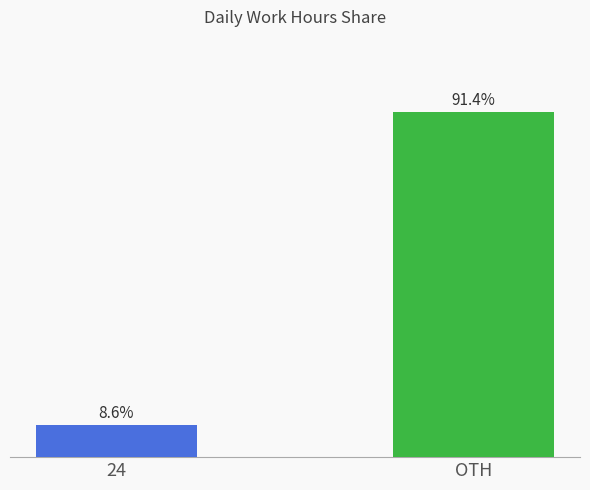

What is the label of the 1st bar from the right?

OTH